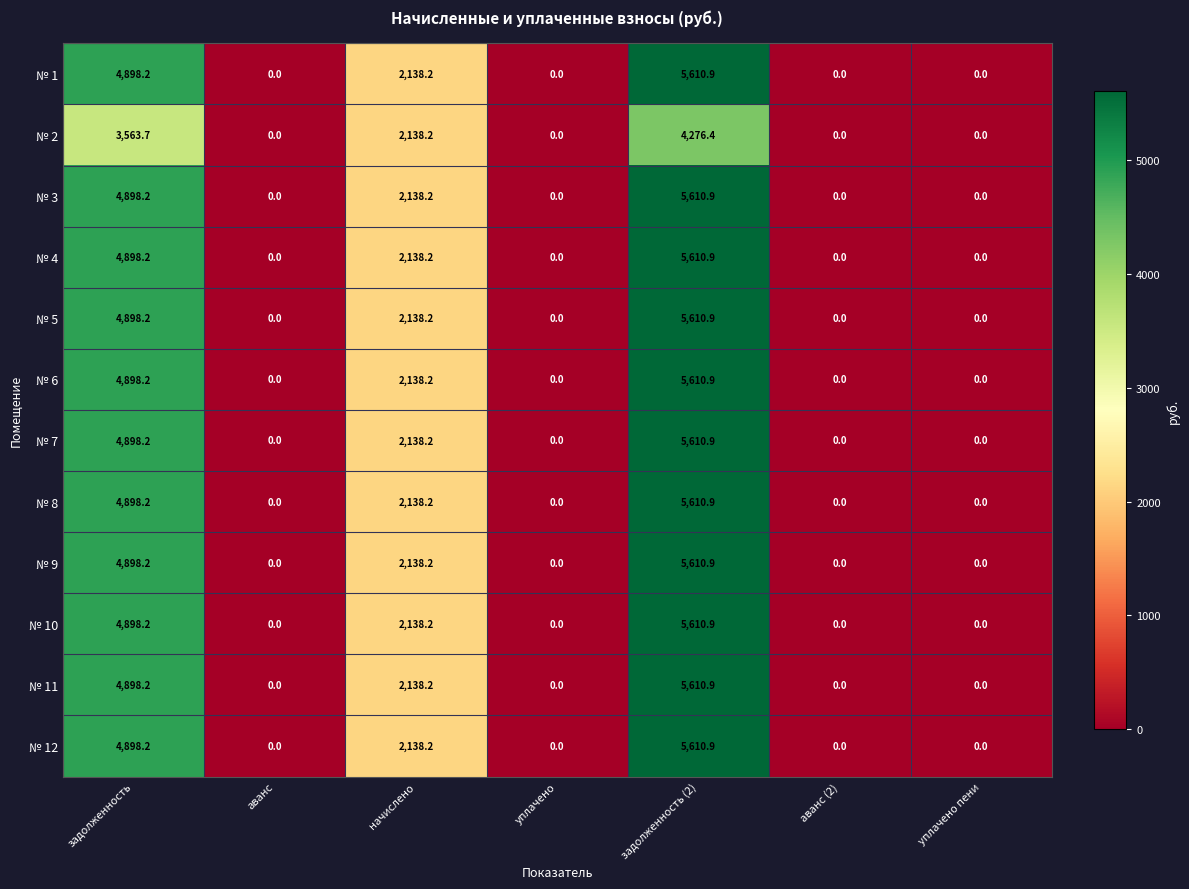

What is the sum of all № 9 values?

12647.3